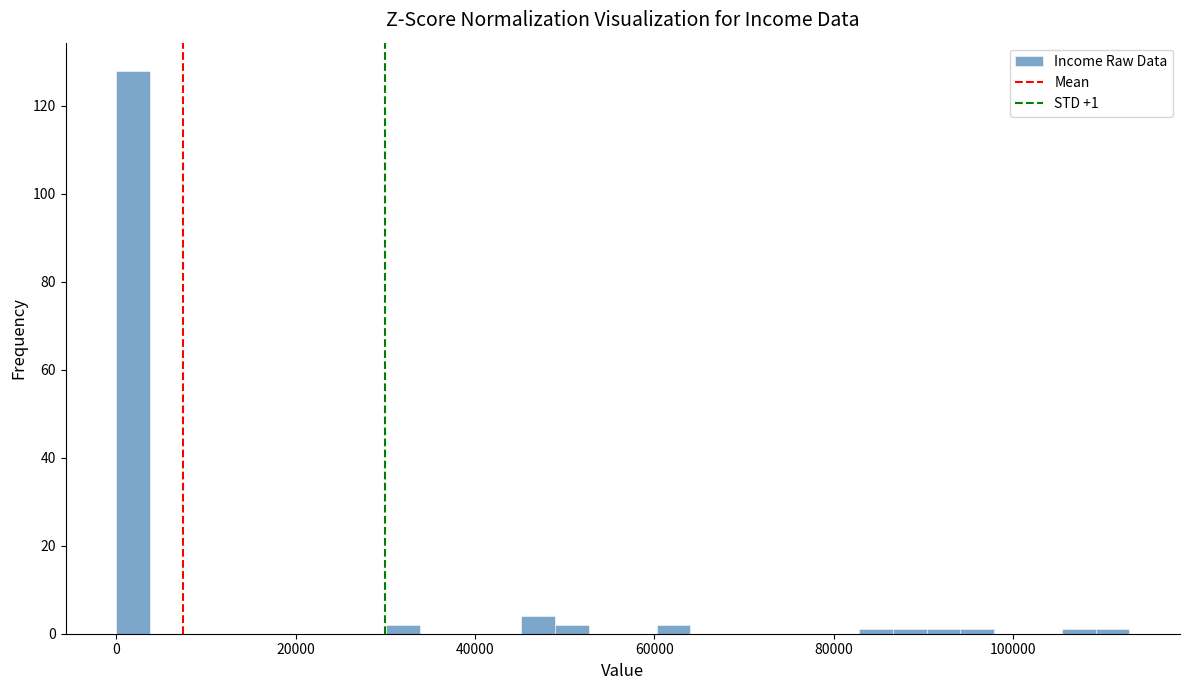

Read against the x-axis, roughly where is the centre of the tallest bar?

2000